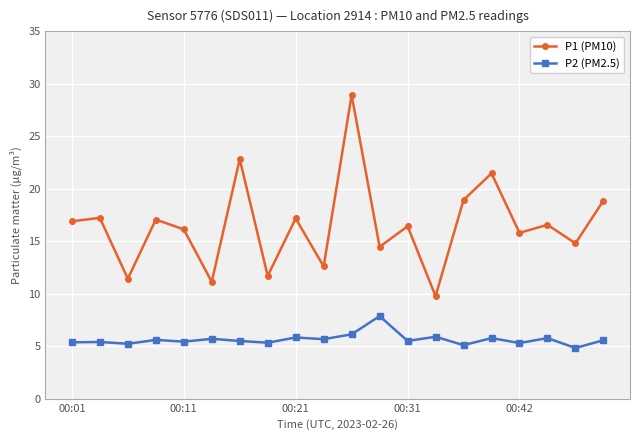

Which series has the largest total across all categories?

P1 (PM10)